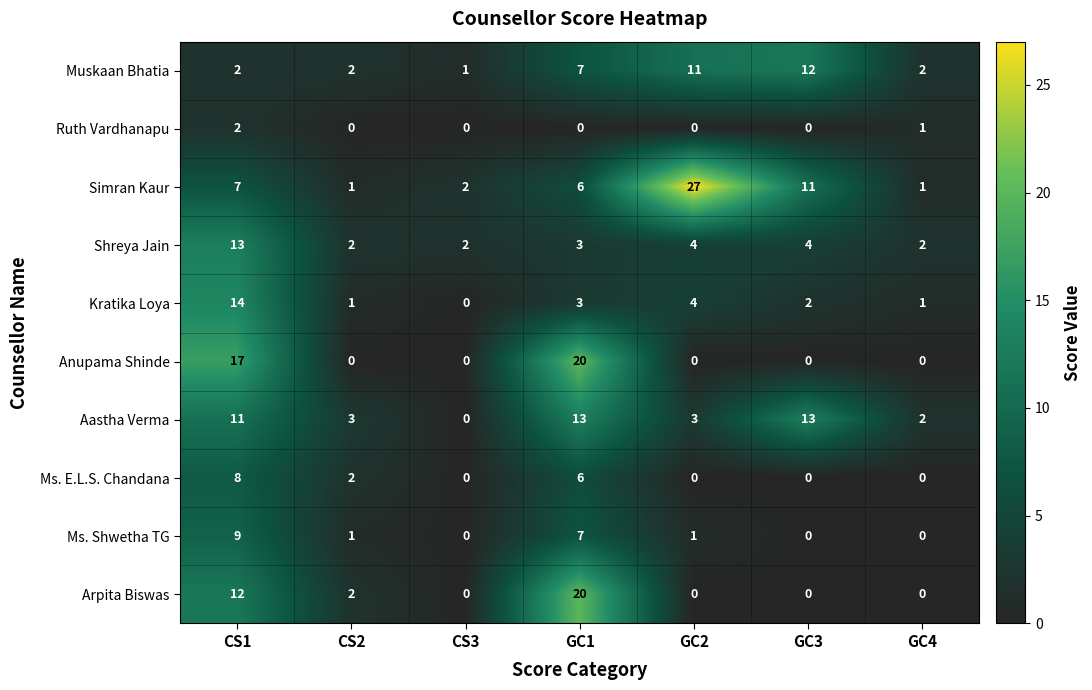

Where is Kratika Loya nearest to the value 7?

GC2